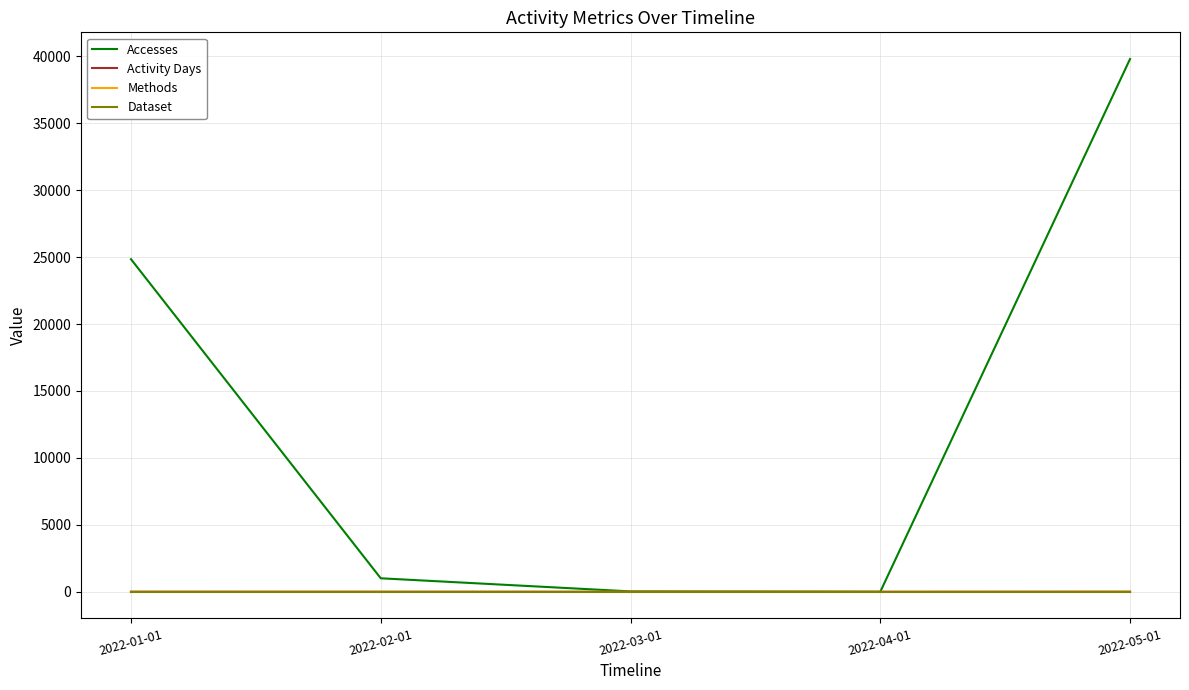

At which label does Activity Days first exceed 3?

2022-01-01